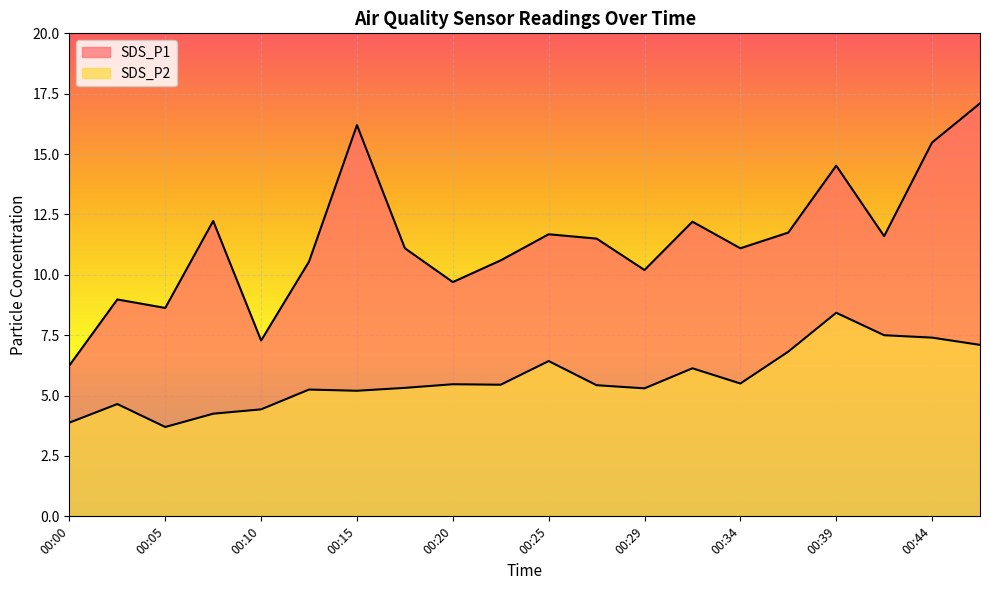

At which category is the sum across all series the highest?

00:47